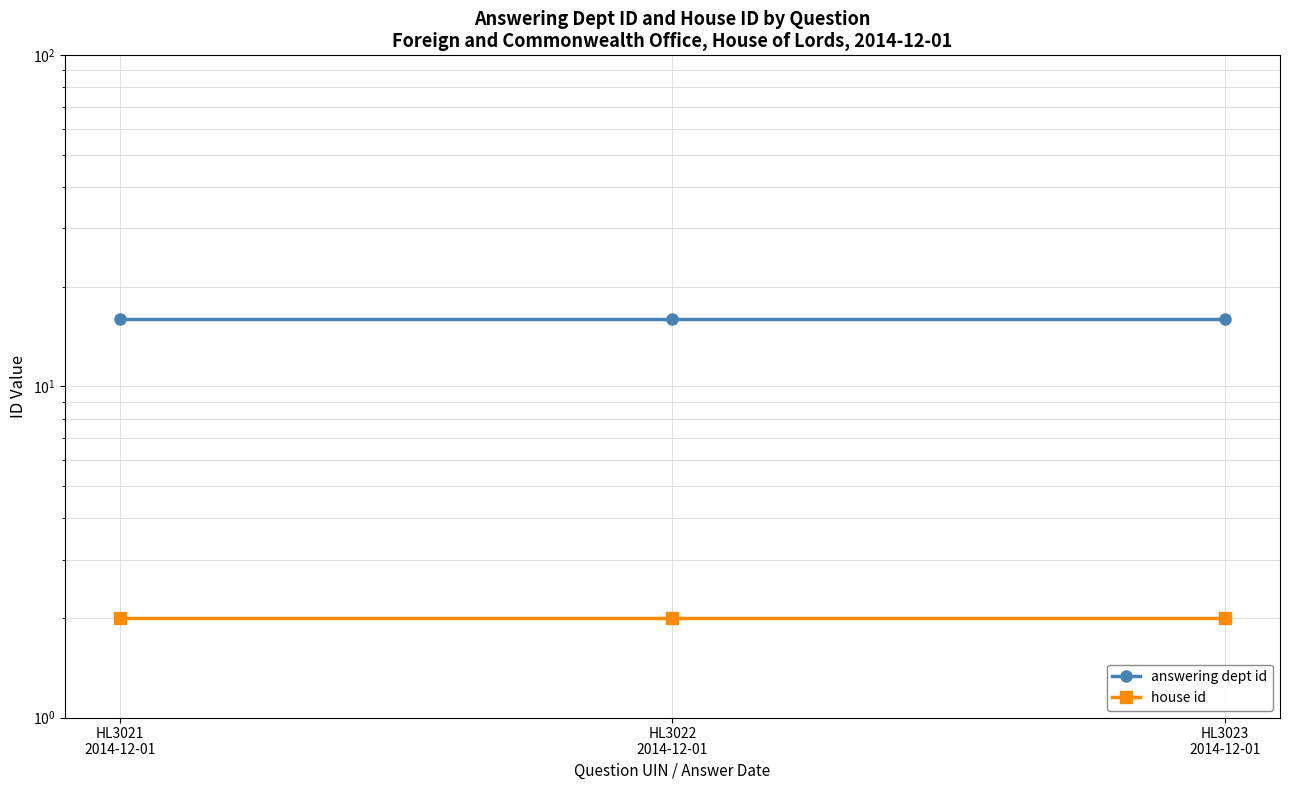

True or false: answering dept id has a value of 16 at HL3021
2014-12-01.

True